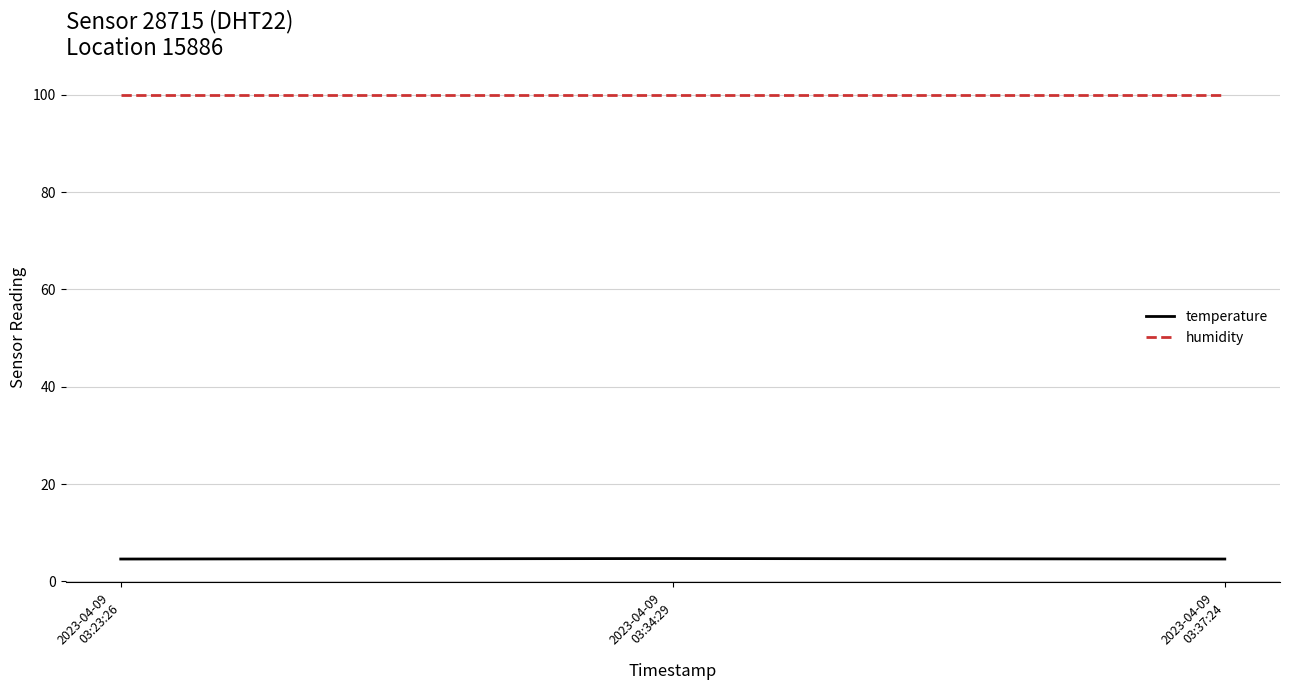

How many lines are shown in the chart?

2